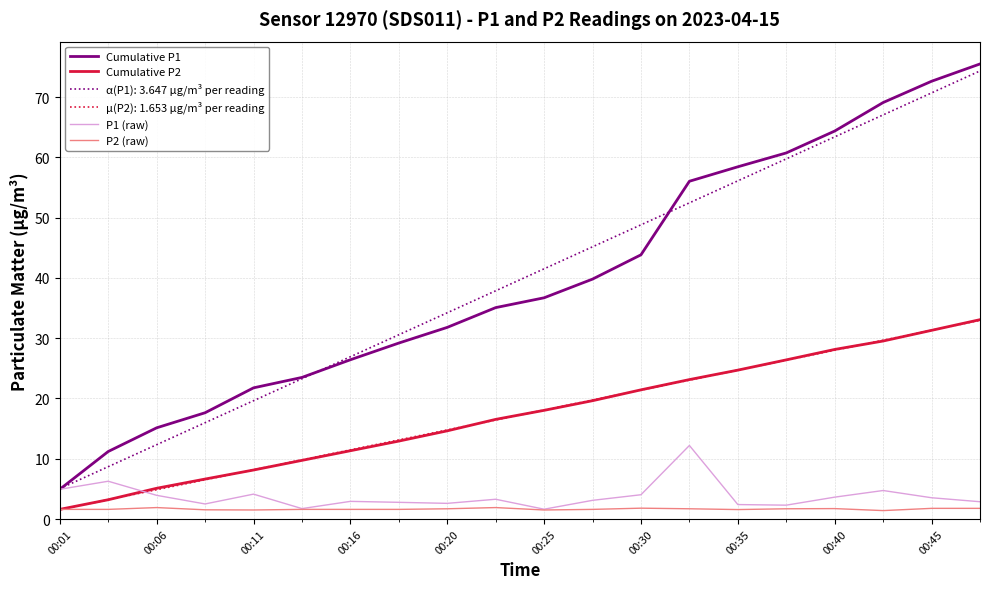

True or false: α(P1): 3.647 µg/m³ per reading and Cumulative P2 intersect in this chart.

False